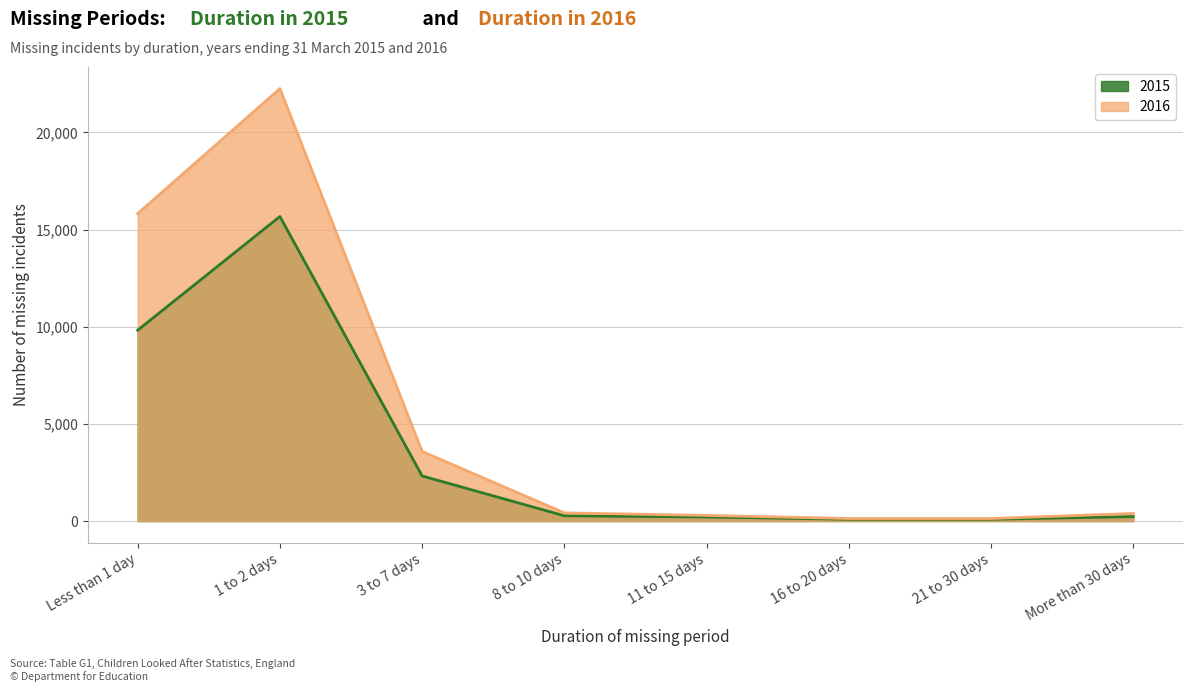

What is the label of the 1st point from the left?

Less than 1 day